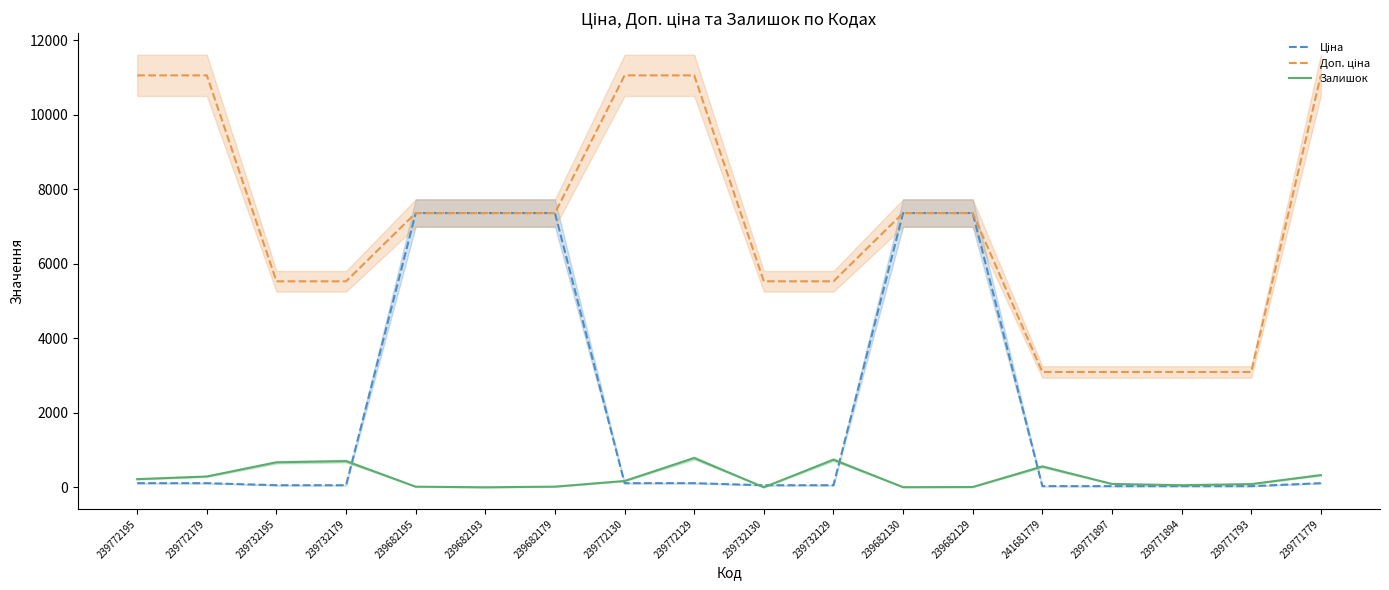

How many lines are shown in the chart?

3